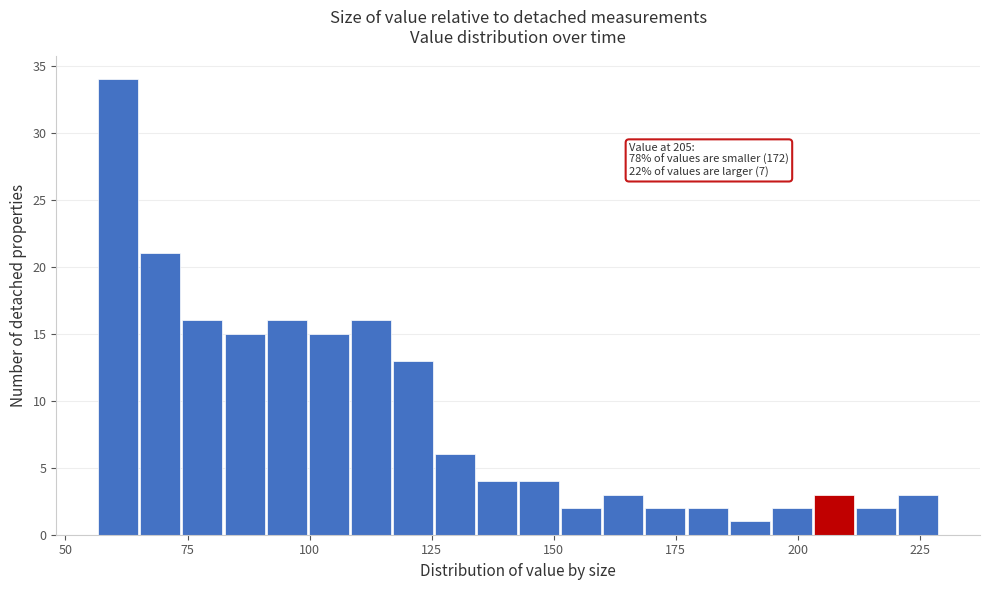

Around what value on the x-axis is the tallest bar? Give the approximate position of its centre, as read against the axis.

60